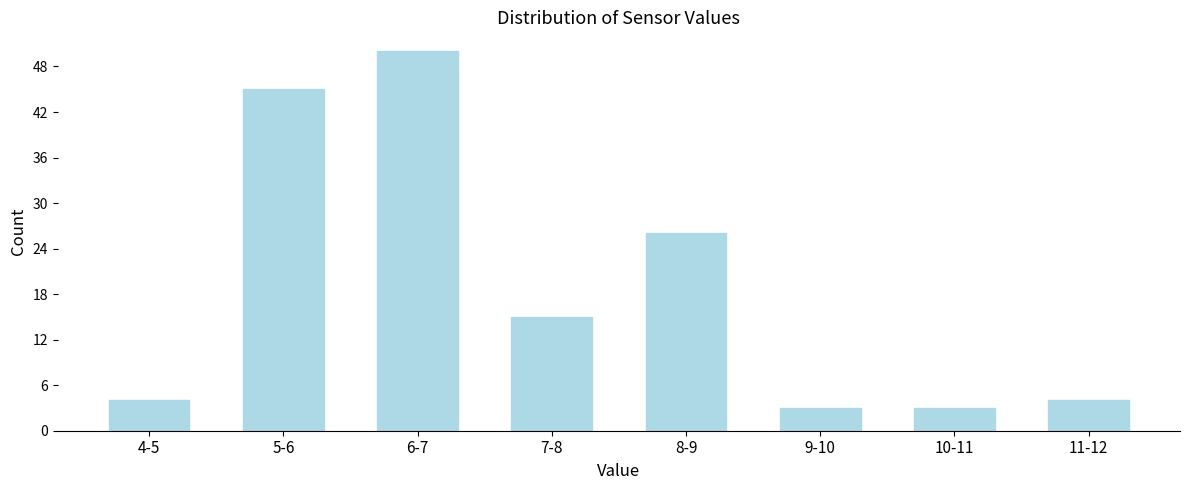

Reading left to right, what are all the values shown in this chart?

4-5=4	5-6=45	6-7=50	7-8=15	8-9=26	9-10=3	10-11=3	11-12=4